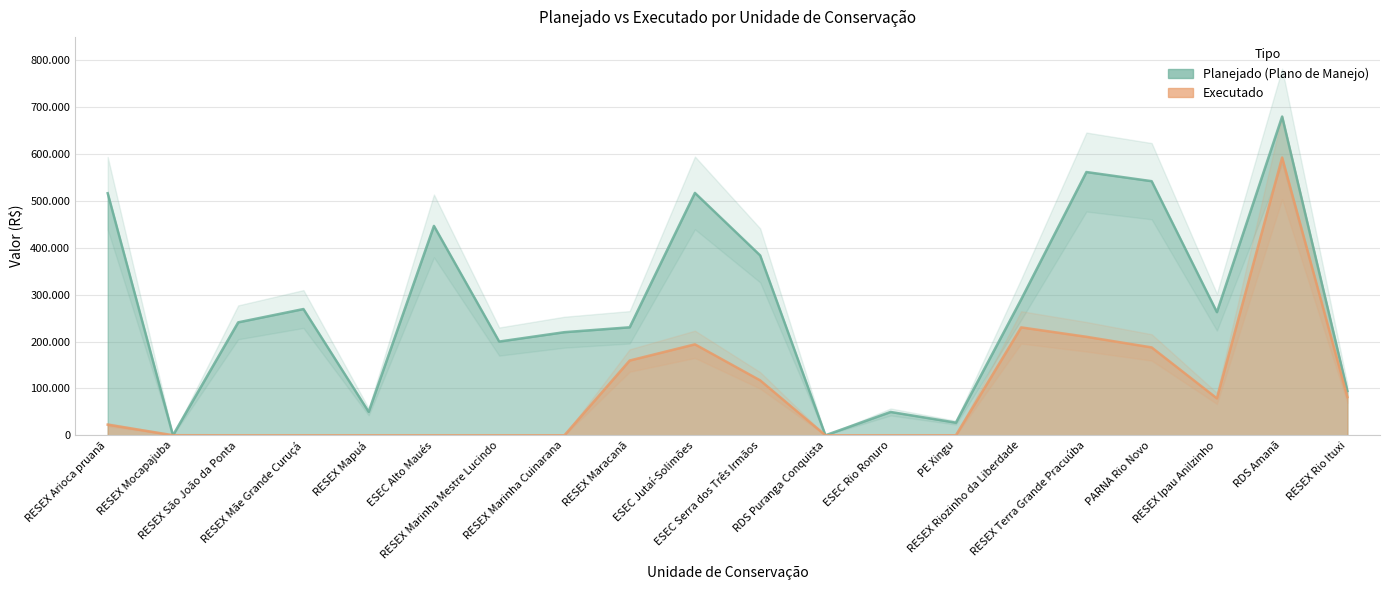

Where is Executado nearest to the value 296308?

RESEX Riozinho da Liberdade